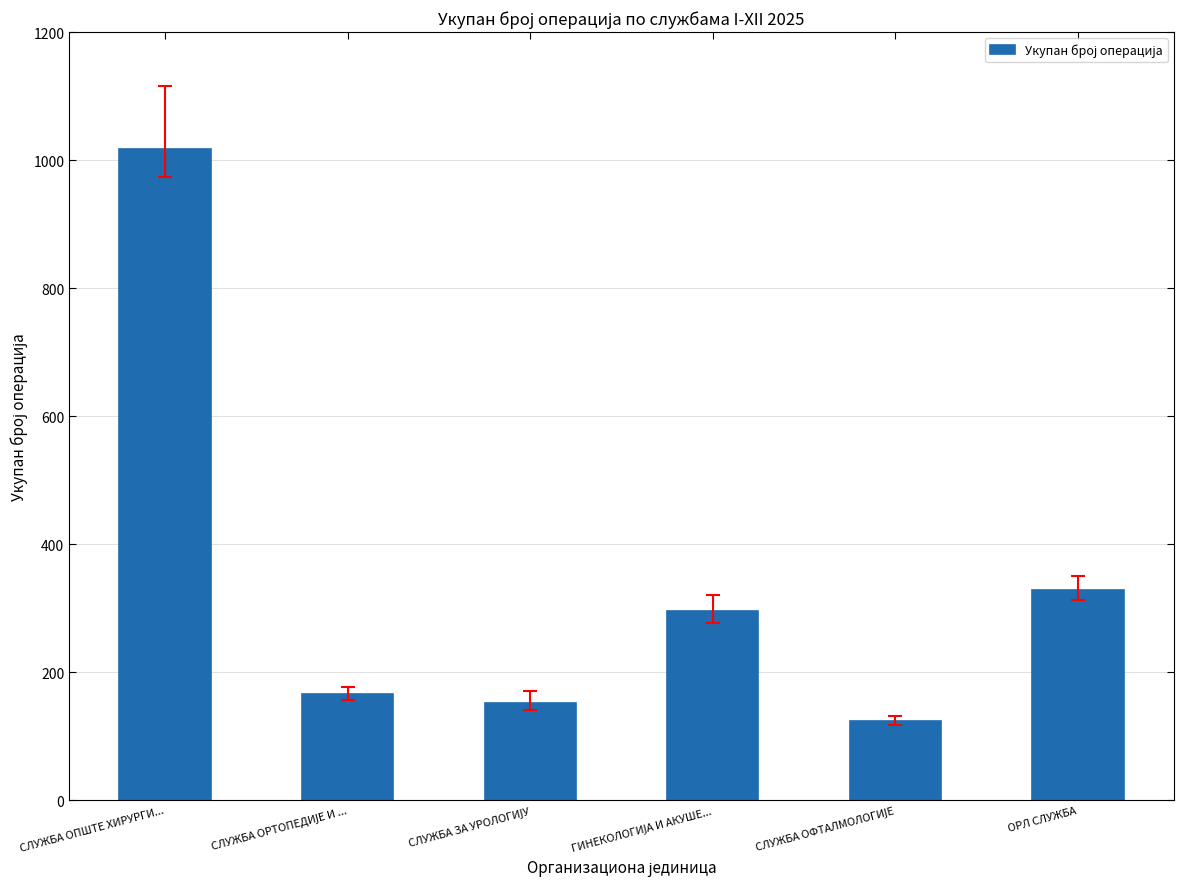

What is the value of the 2nd bar from the left?

165